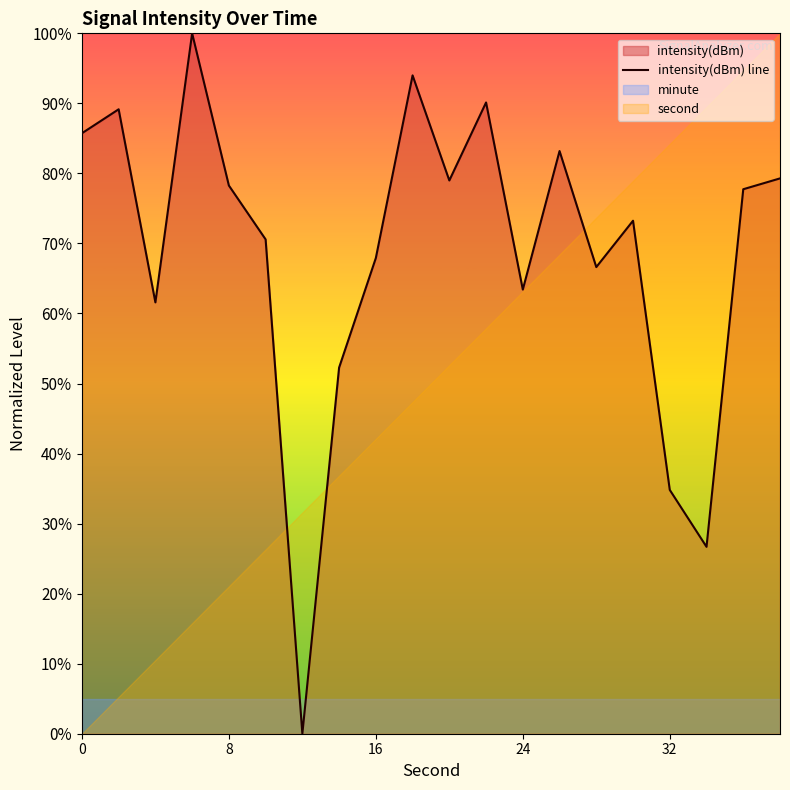

True or false: intensity(dBm) line has a value of 63.4 at 24.

True